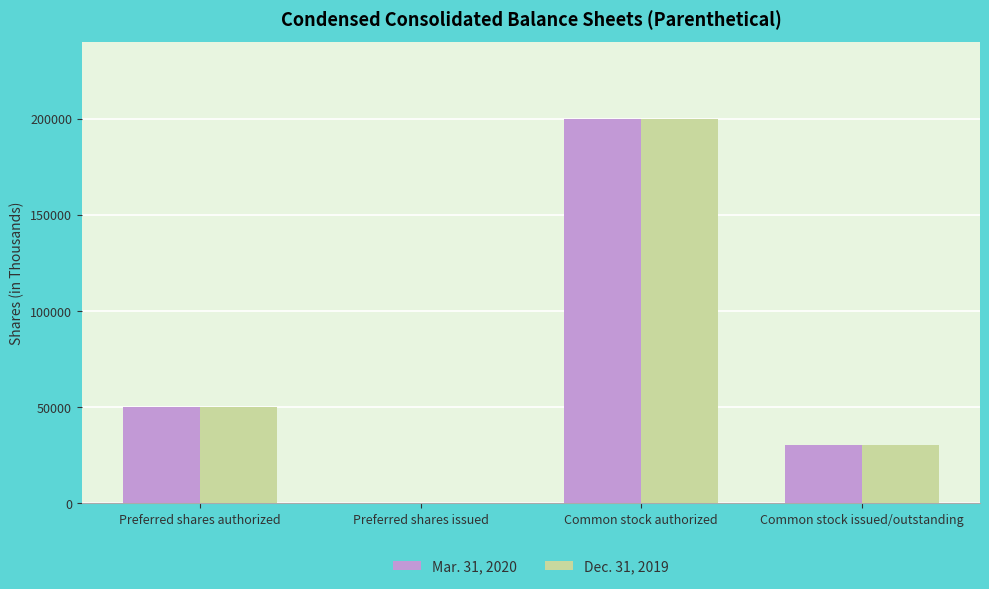

How many data points does each series have?

4